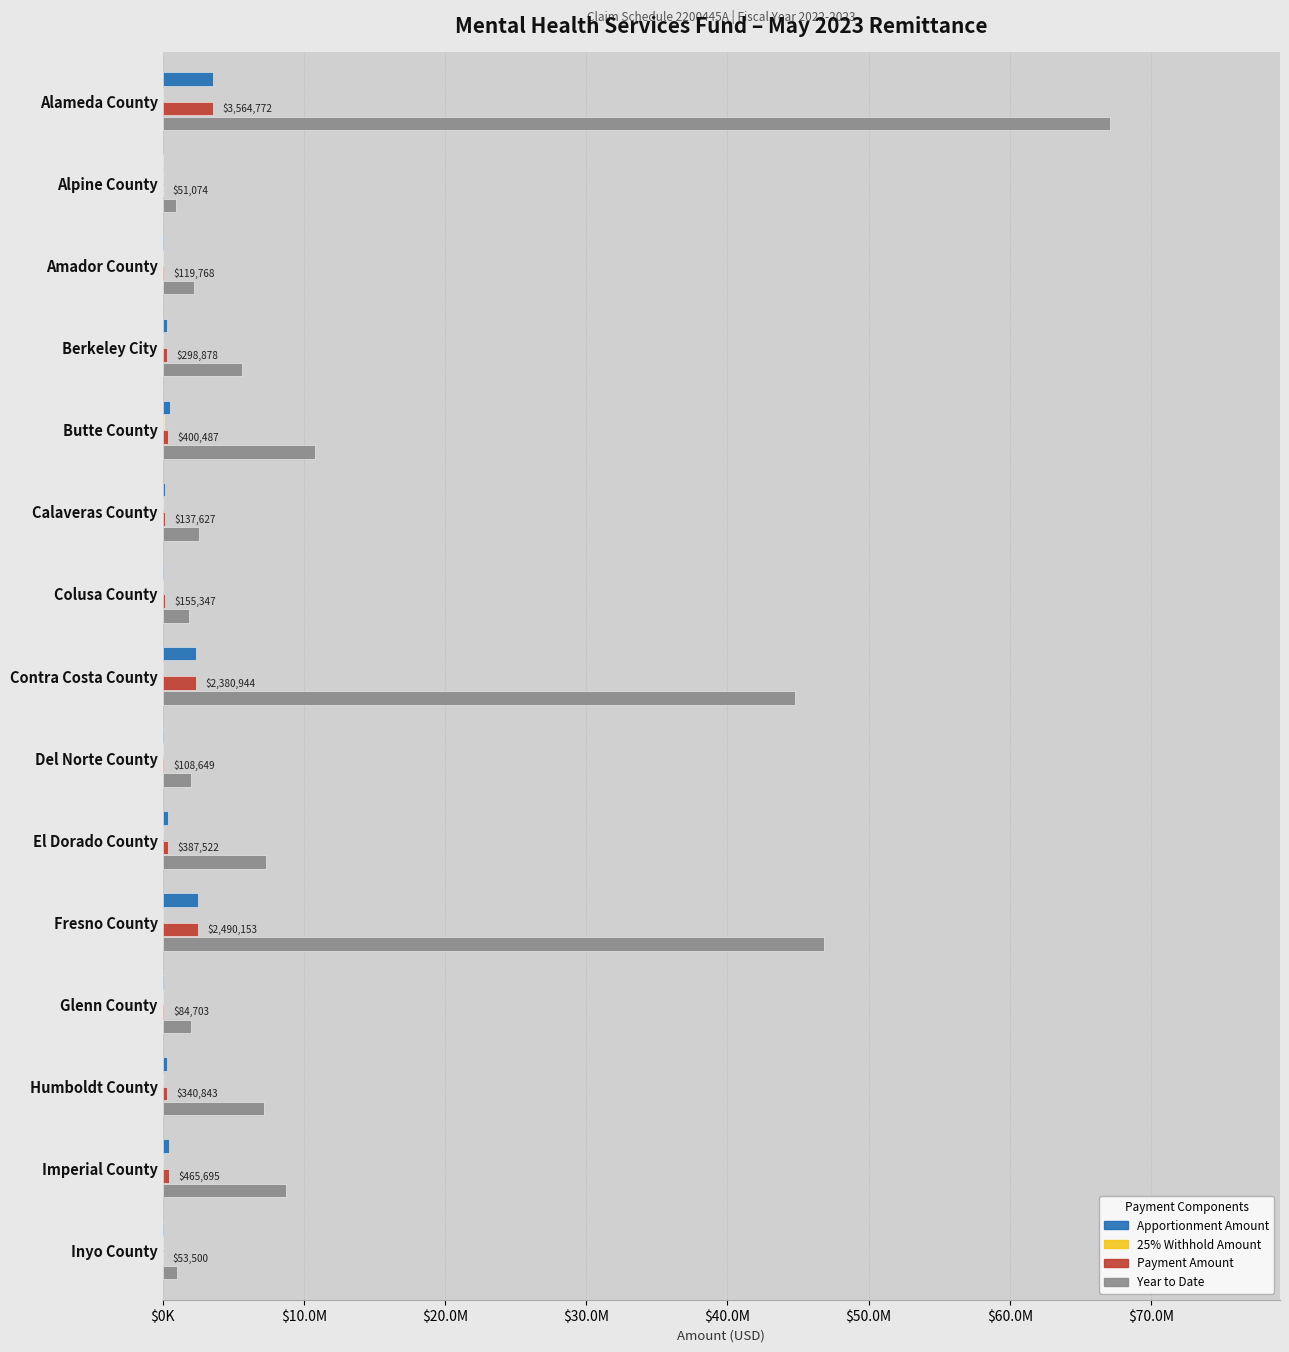

What is the greatest value displayed?

67056266.2